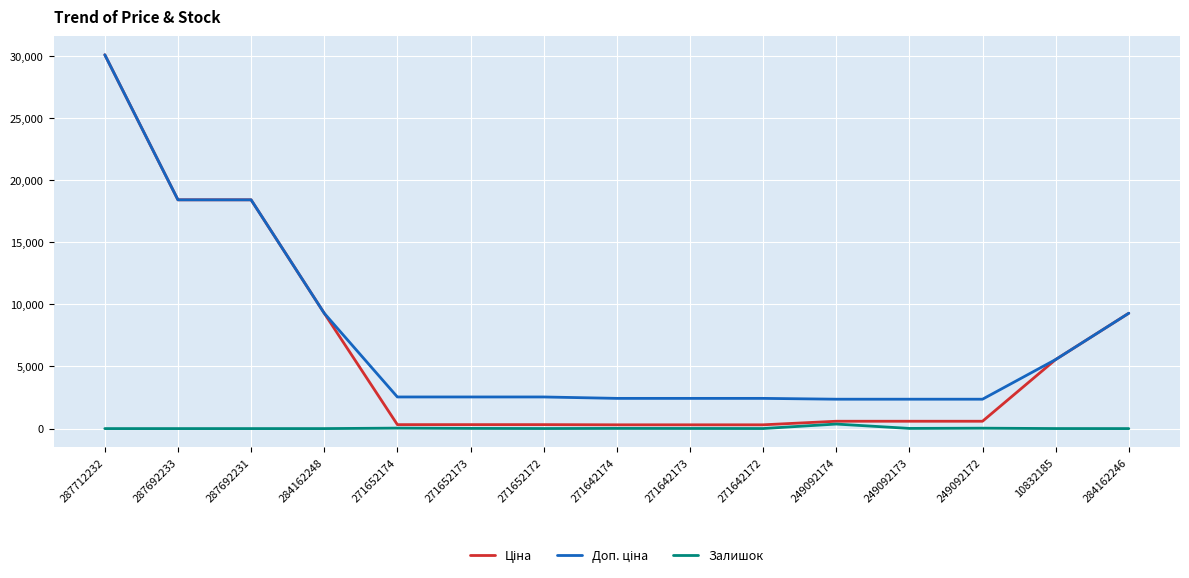

At which category is the sum across all series the highest?

287712232